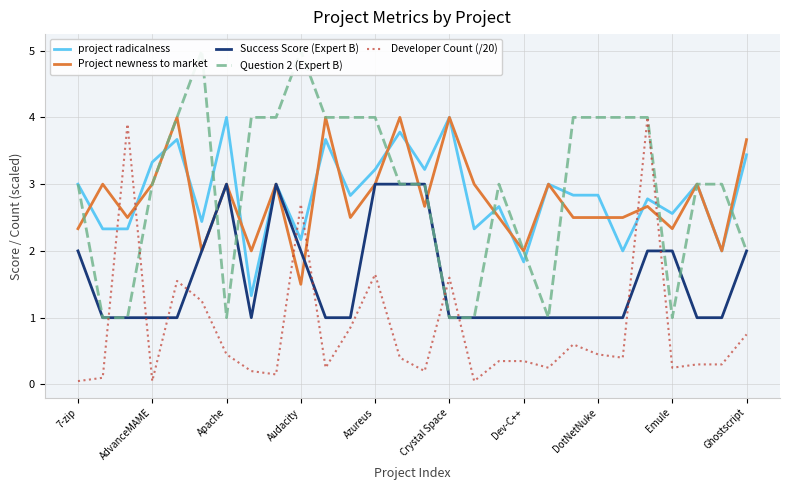

What value does the project radicalness series have at Dev-C++?

1.8